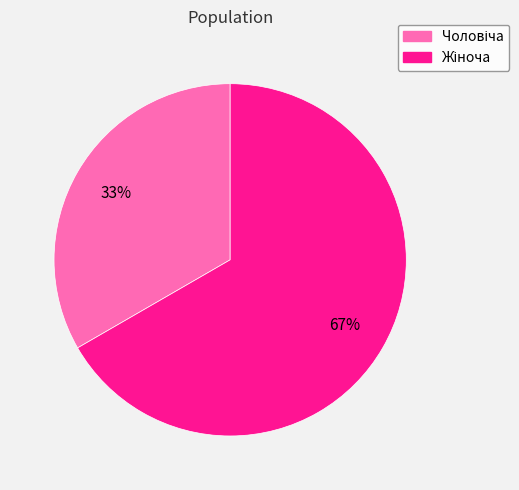

To the nearest percent, what is the average slice percentage?

50%